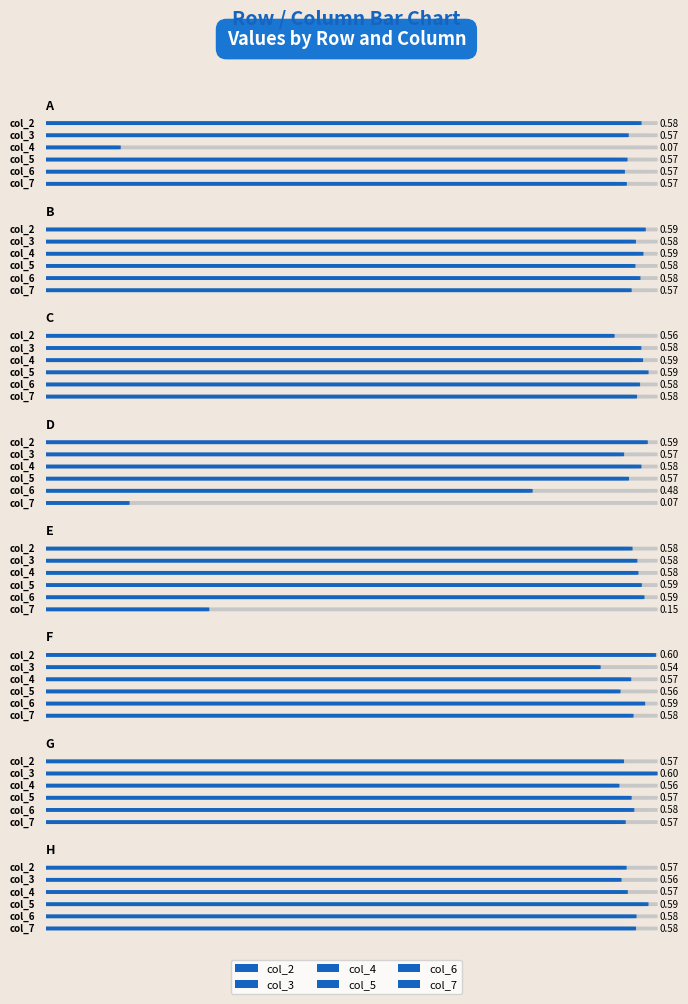

What are all the series names shown in the legend?

col_2, col_3, col_4, col_5, col_6, col_7